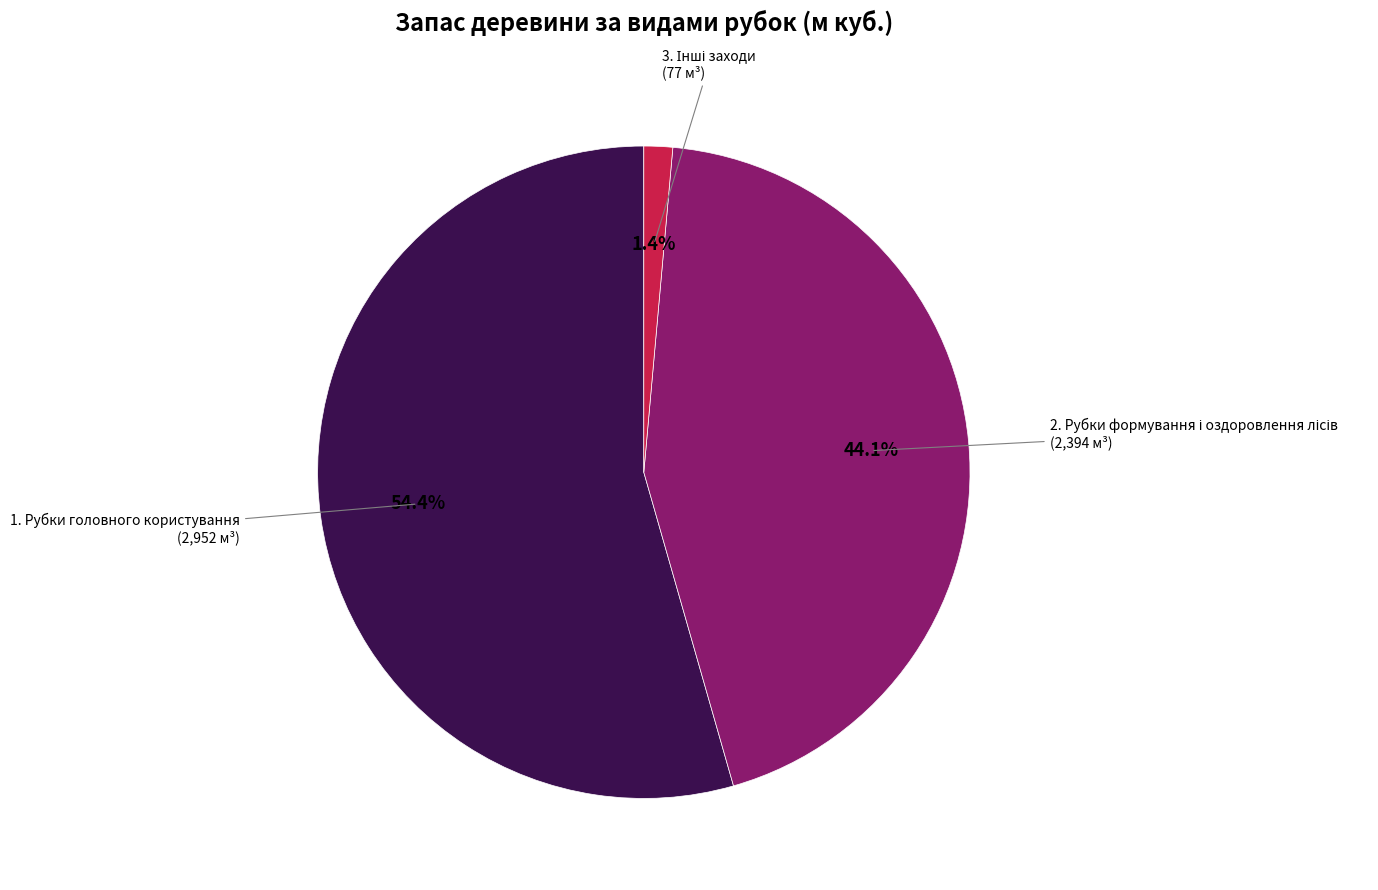

What is the largest slice in the pie chart?

1. Рубки головного користування